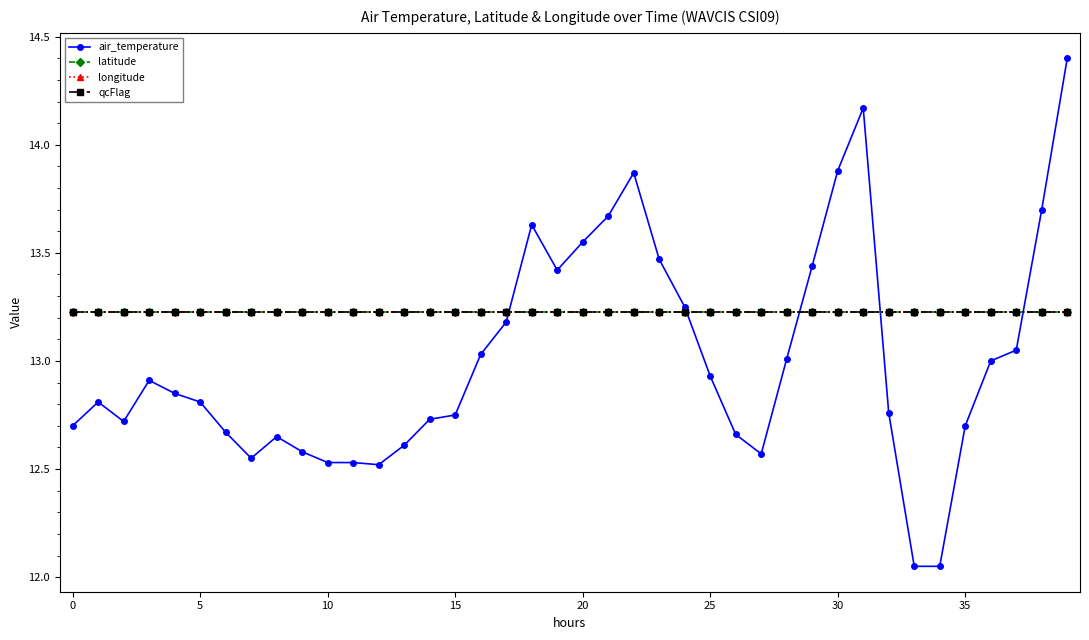

Is this an area chart (filled region under the line)?

No